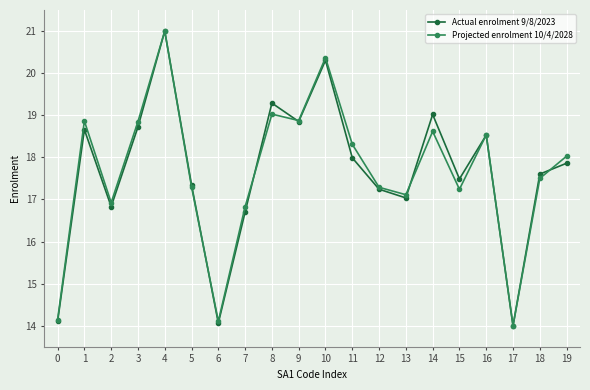

Is the value of Actual enrolment 9/8/2023 at 13 greater than the value of Projected enrolment 10/4/2028 at 10?

No